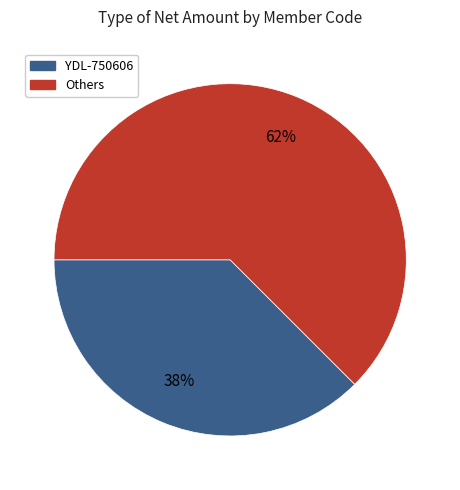

How many segments does this pie chart have?

2